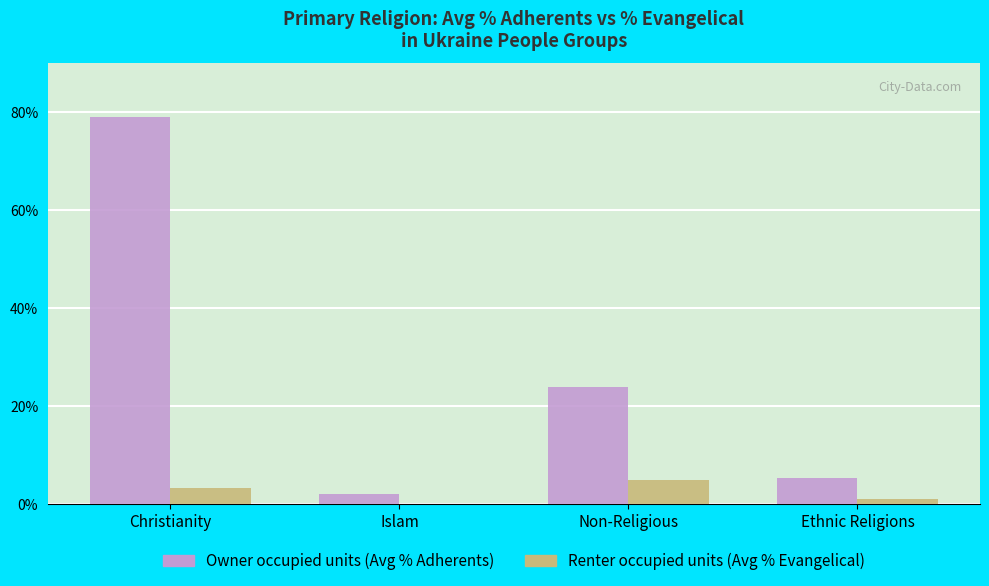

What is the total value across all series at Islam?

2.1